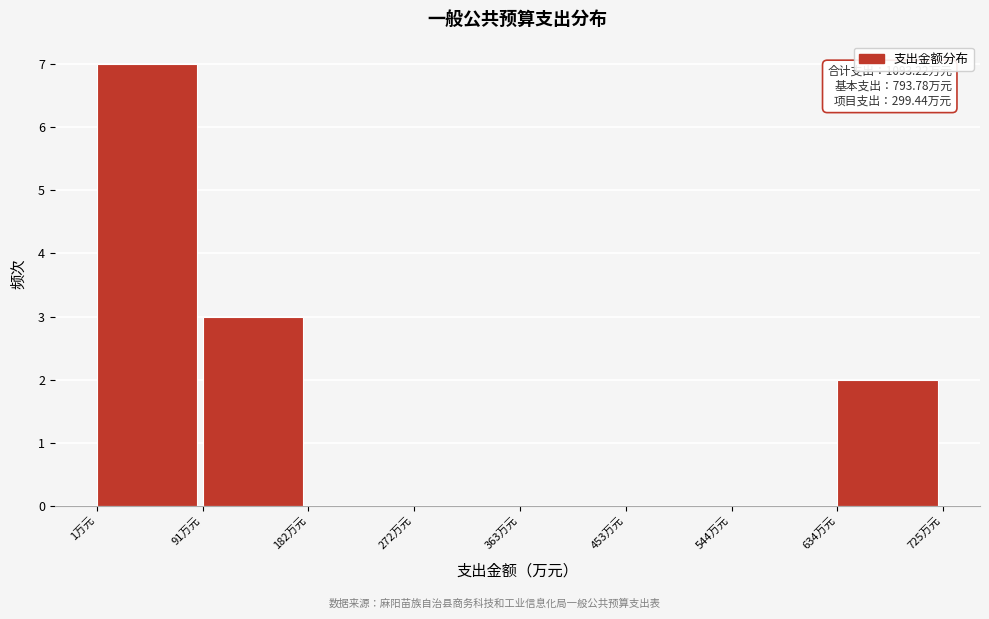

Over which range of the x-axis is the bar tallest?

0 to 90